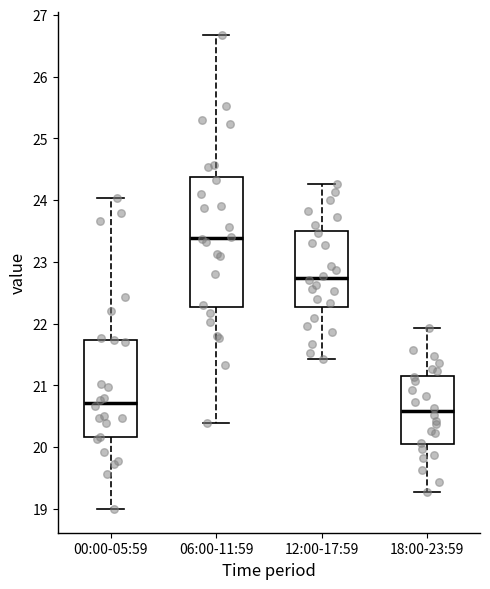

Reading left to right, read every box against the y-axis: the position of its median line, the range the box covers, and the ends of its whiskers. The values are not printed on the chart, so give them approximately, as read against the axis.

00:00-05:59: median 20.7, box 20.2 to 21.7, whiskers 19.0 to 24.0
06:00-11:59: median 23.4, box 22.3 to 24.4, whiskers 20.4 to 26.7
12:00-17:59: median 22.7, box 22.3 to 23.5, whiskers 21.4 to 24.3
18:00-23:59: median 20.6, box 20.0 to 21.2, whiskers 19.3 to 21.9